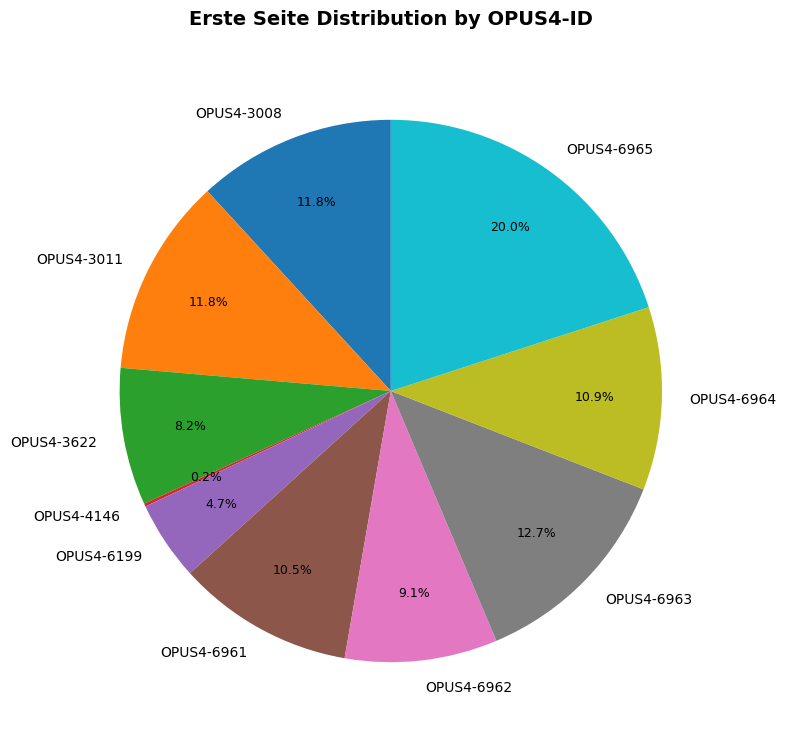

Which has a higher value, OPUS4-6199 or OPUS4-3008?

OPUS4-3008